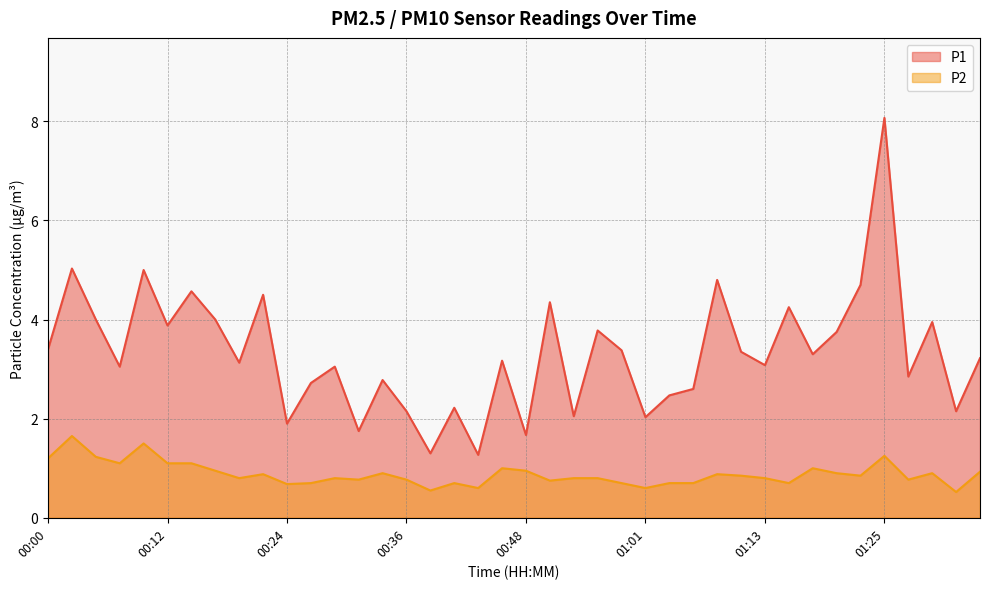

True or false: P2 and P1 intersect in this chart.

False